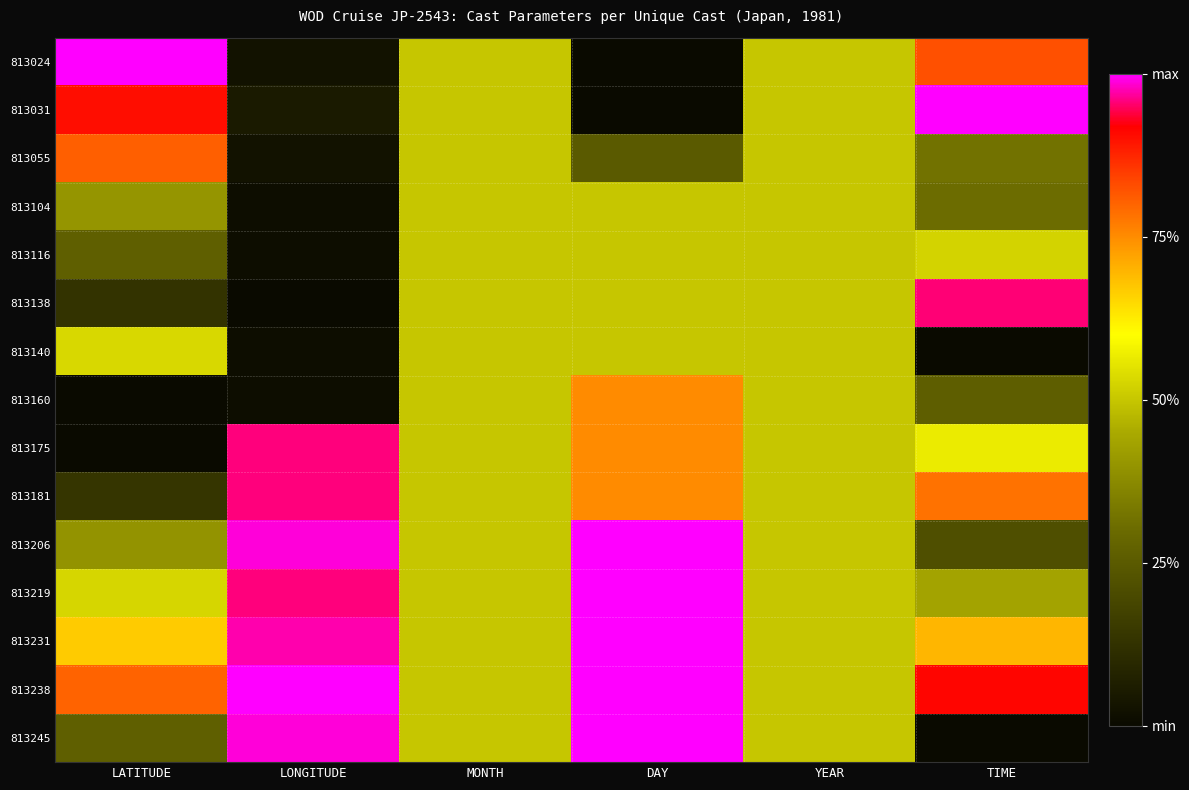

Between LONGITUDE and LATITUDE, which is larger?

LATITUDE